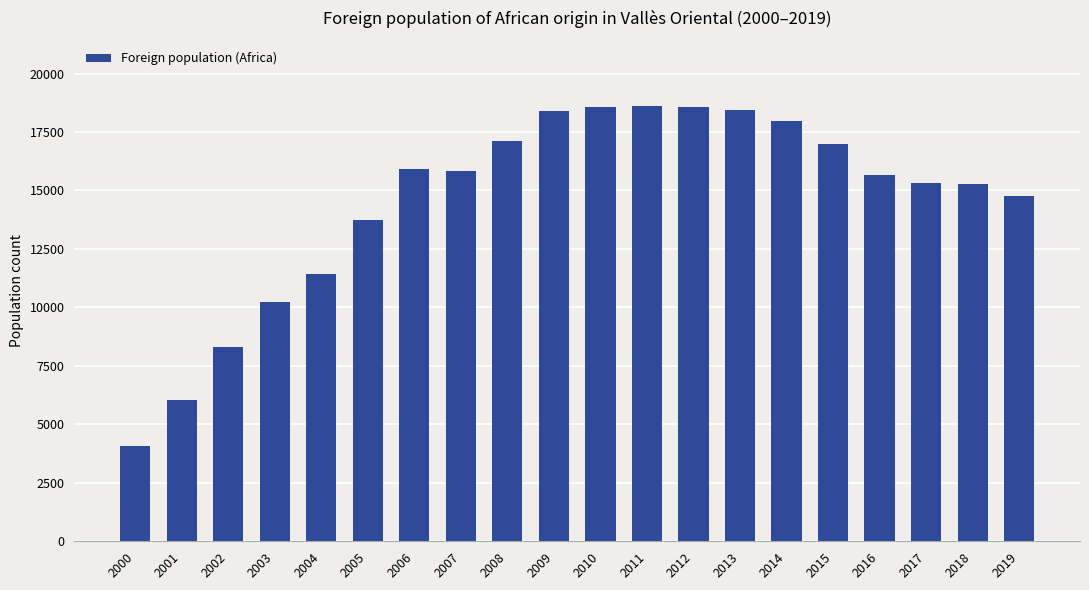

How many data points does each series have?

20